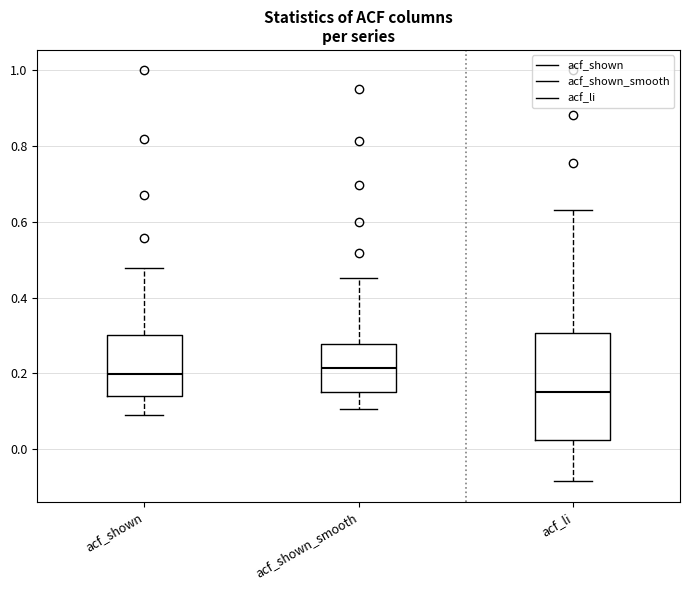

Reading left to right, read every box against the y-axis: the position of its median line, the range the box covers, and the ends of its whiskers. The values are not printed on the chart, so give them approximately, as read against the axis.

acf_shown: median 0.20, box 0.14 to 0.30, whiskers 0.08 to 0.48
acf_shown_smooth: median 0.22, box 0.14 to 0.28, whiskers 0.10 to 0.46
acf_li: median 0.16, box 0.02 to 0.30, whiskers -0.08 to 0.64